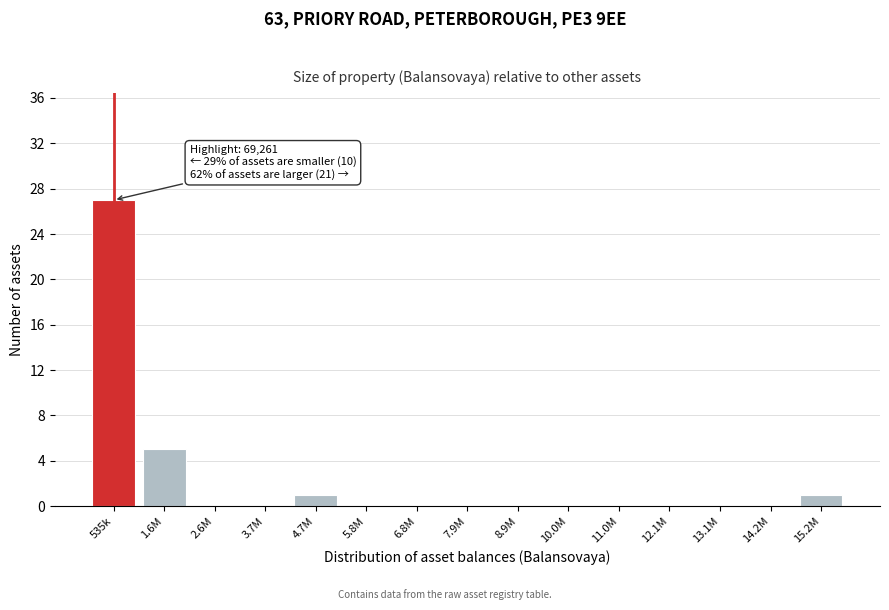

Reading right to left, transcribe all the data shown in this chart.

15.2M=1	14.2M=0	13.1M=0	12.1M=0	11.0M=0	10.0M=0	8.9M=0	7.9M=0	6.8M=0	5.8M=0	4.7M=1	3.7M=0	2.6M=0	1.6M=5	535k=27